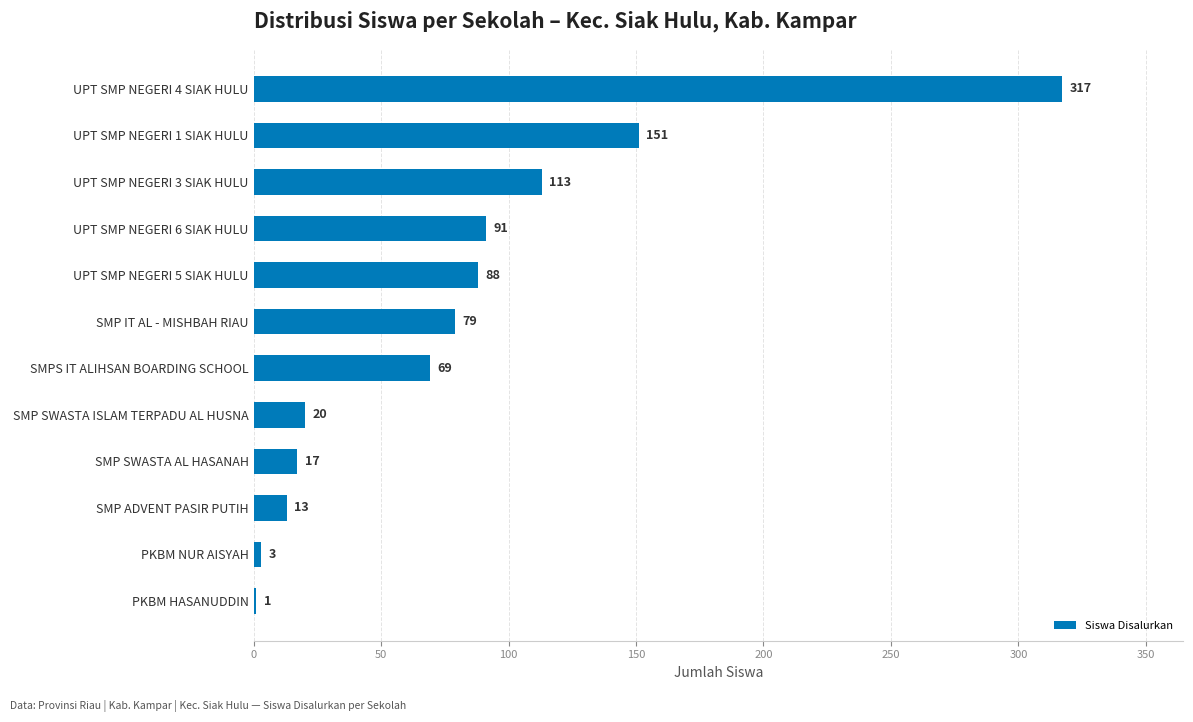

What is the sum of the values at SMP IT AL - MISHBAH RIAU and UPT SMP NEGERI 5 SIAK HULU?

167